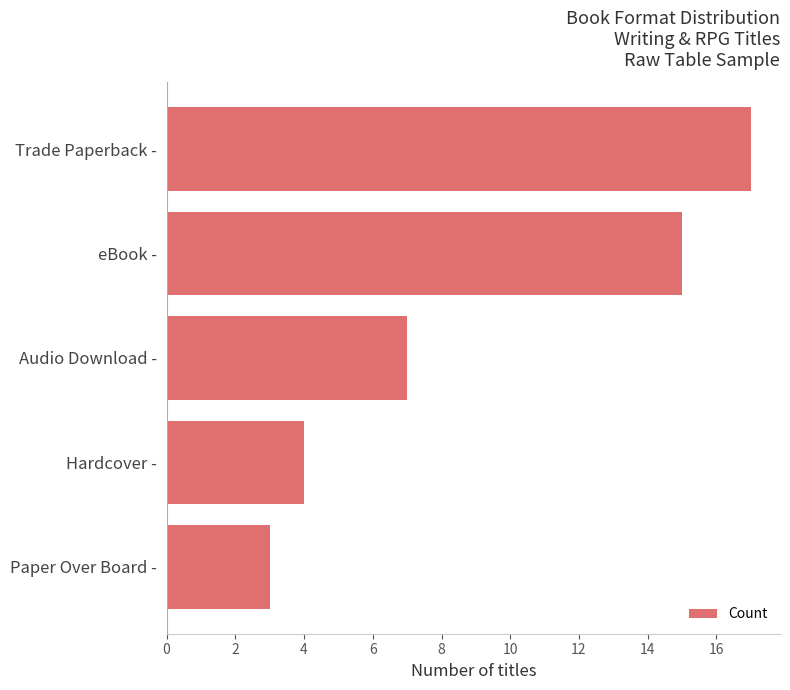

What is the value of the 1st bar from the top?

17